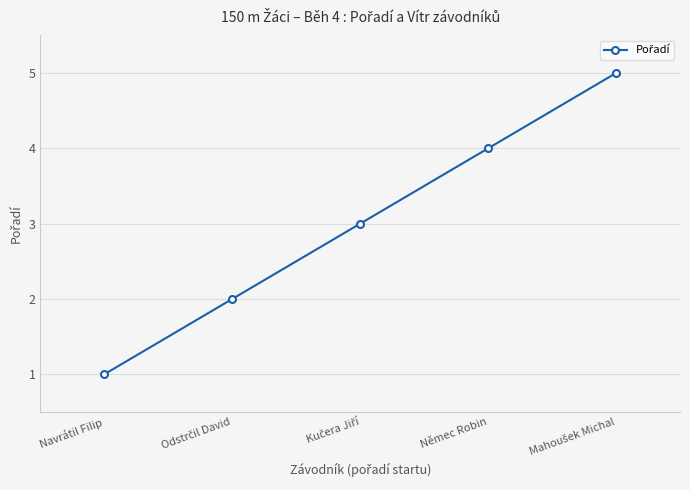

What is the maximum value shown in the chart?

5